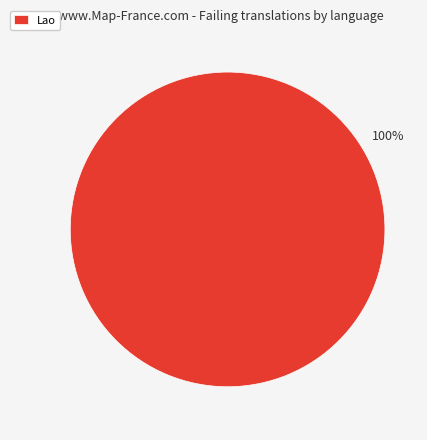

Does Lao represent more than half of the total?

Yes